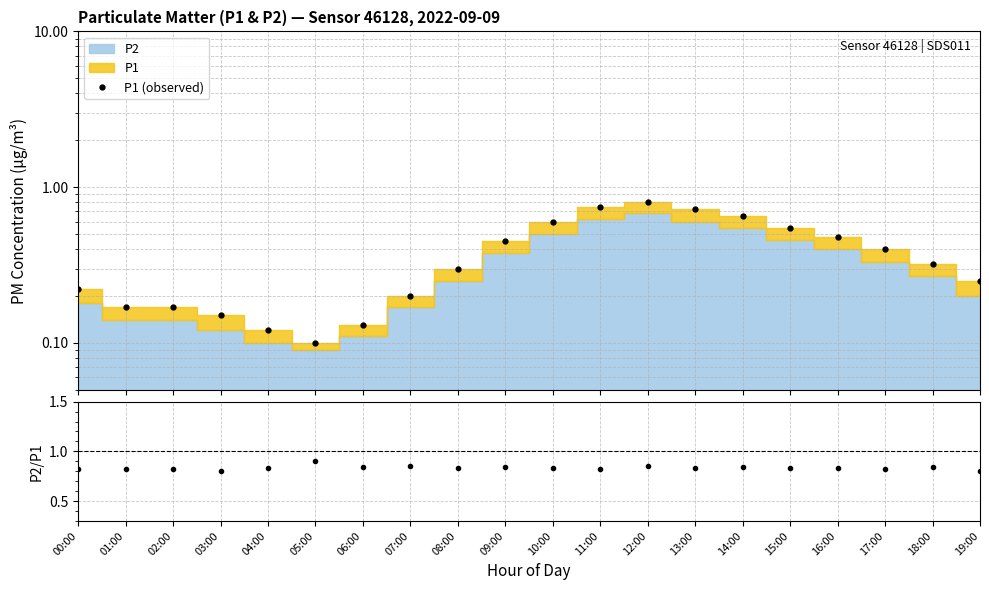

What is the label of the 7th point from the right?

13:00